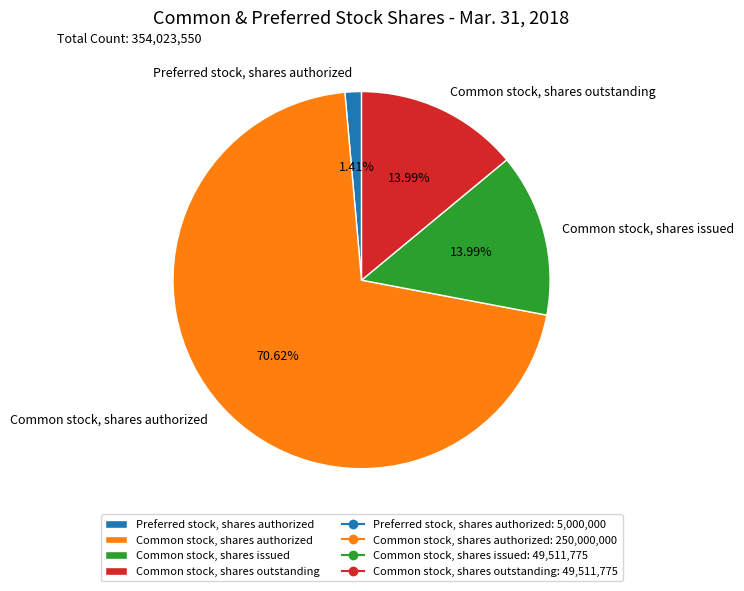

Count the number of slices in the pie.

4